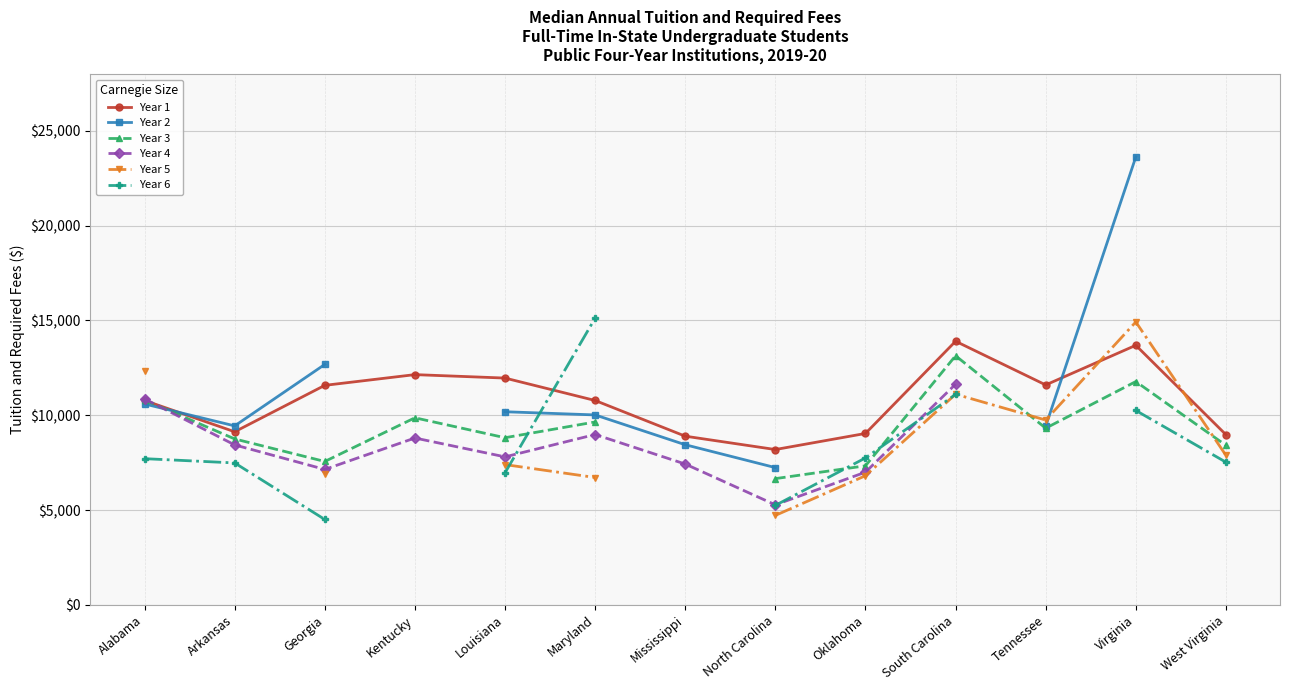

What is the difference between the highest and lowest values at Kentucky?

3344.0